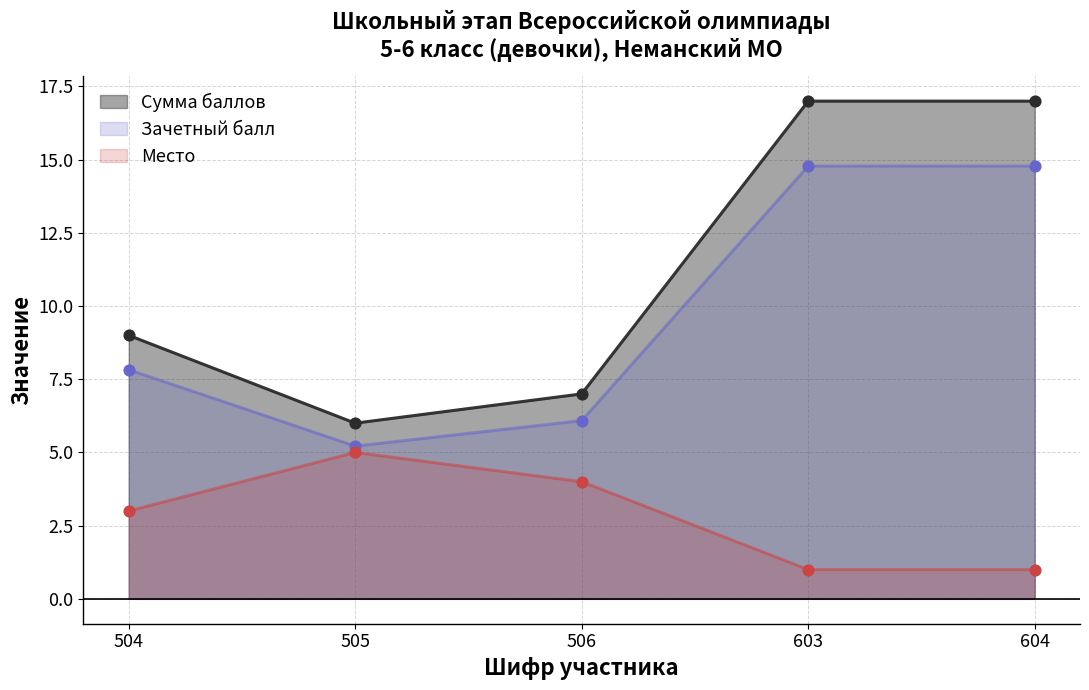

Which series has the widest spread of Y values?

Зачетный балл